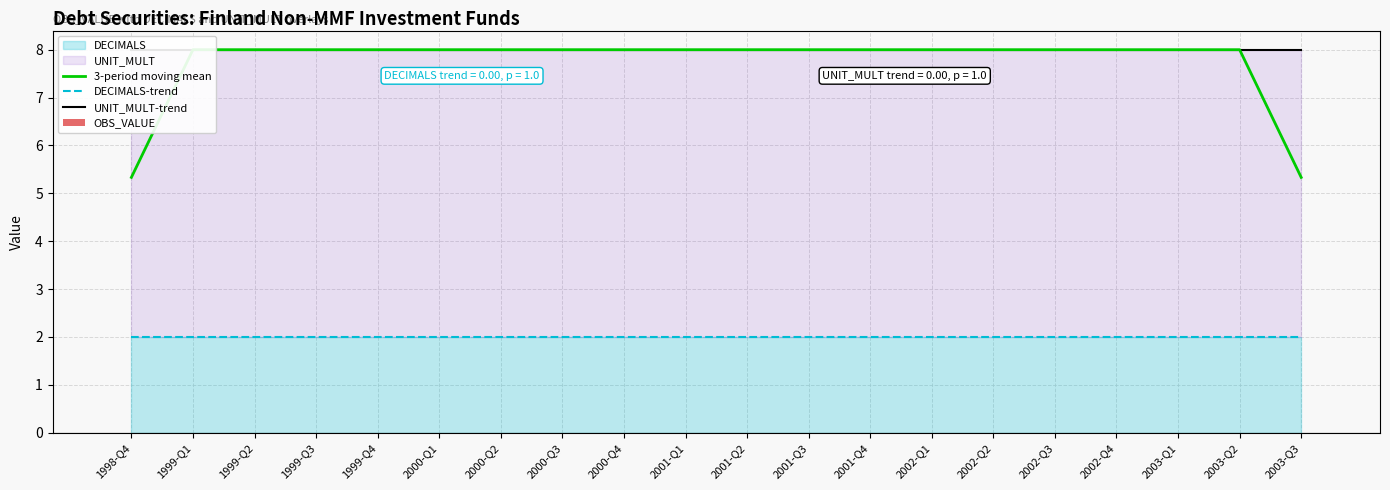

What is the difference between the second highest and second lowest values in the 3-period moving mean series?

2.7